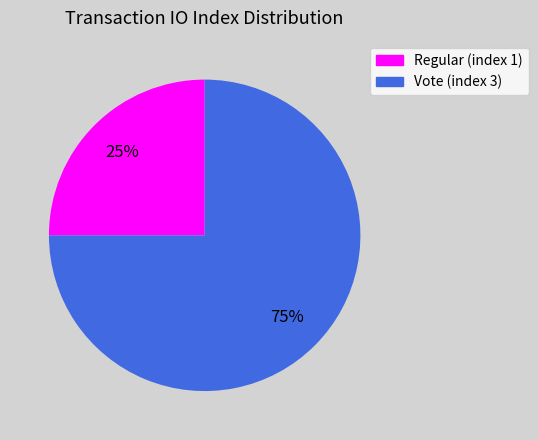

Is the sum of Regular (index 1) and Vote (index 3) greater than half?

Yes